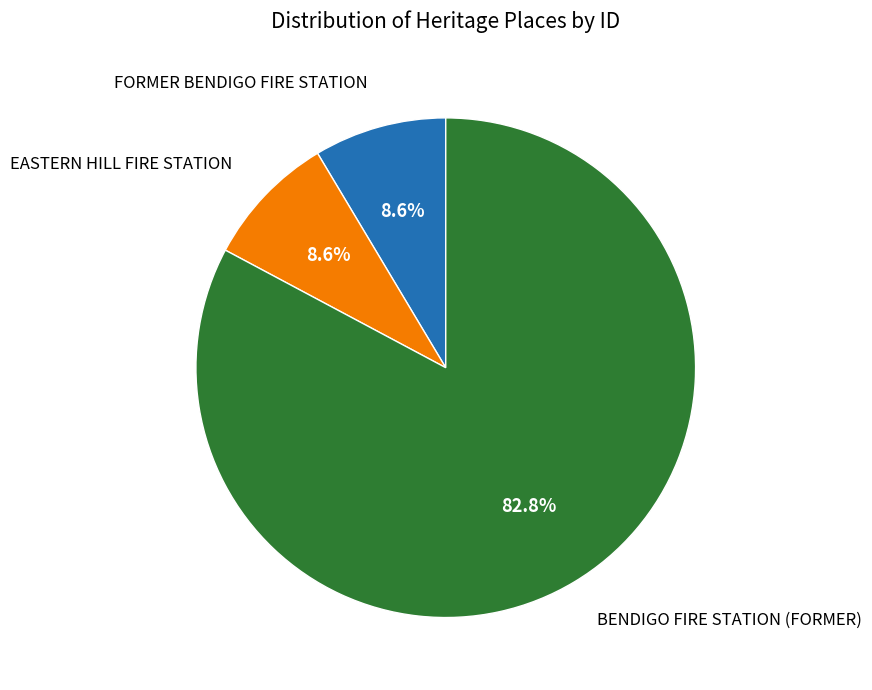

Between BENDIGO FIRE STATION (FORMER) and EASTERN HILL FIRE STATION, which is larger?

BENDIGO FIRE STATION (FORMER)